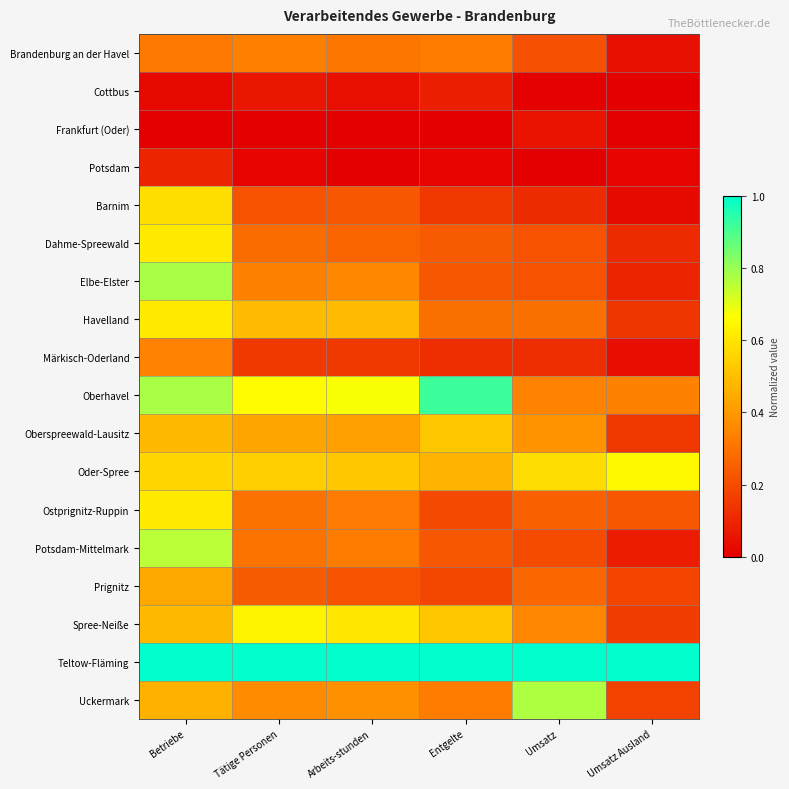

Reading left to right, list all the values displayed in this chart.

Brandenburg an der Havel: Betriebe=0.3	Tätige Personen=0.3	Arbeits-stunden=0.3	Entgelte=0.3	Umsatz=0.2	Umsatz Ausland=0.0
Cottbus: Betriebe=0.0	Tätige Personen=0.1	Arbeits-stunden=0.0	Entgelte=0.1	Umsatz=0.0	Umsatz Ausland=0.0
Frankfurt (Oder): Betriebe=0.0	Tätige Personen=0.0	Arbeits-stunden=0.0	Entgelte=0.0	Umsatz=0.1	Umsatz Ausland=0.0
Potsdam: Betriebe=0.1	Tätige Personen=0.0	Arbeits-stunden=0.0	Entgelte=0.0	Umsatz=0.0	Umsatz Ausland=0.0
Barnim: Betriebe=0.6	Tätige Personen=0.2	Arbeits-stunden=0.2	Entgelte=0.1	Umsatz=0.1	Umsatz Ausland=0.0
Dahme-Spreewald: Betriebe=0.6	Tätige Personen=0.3	Arbeits-stunden=0.3	Entgelte=0.2	Umsatz=0.2	Umsatz Ausland=0.1
Elbe-Elster: Betriebe=0.8	Tätige Personen=0.3	Arbeits-stunden=0.4	Entgelte=0.2	Umsatz=0.2	Umsatz Ausland=0.1
Havelland: Betriebe=0.6	Tätige Personen=0.5	Arbeits-stunden=0.5	Entgelte=0.3	Umsatz=0.3	Umsatz Ausland=0.1
Märkisch-Oderland: Betriebe=0.3	Tätige Personen=0.2	Arbeits-stunden=0.2	Entgelte=0.1	Umsatz=0.1	Umsatz Ausland=0.0
Oberhavel: Betriebe=0.8	Tätige Personen=0.7	Arbeits-stunden=0.7	Entgelte=0.9	Umsatz=0.3	Umsatz Ausland=0.3
Oberspreewald-Lausitz: Betriebe=0.5	Tätige Personen=0.4	Arbeits-stunden=0.4	Entgelte=0.5	Umsatz=0.4	Umsatz Ausland=0.1
Oder-Spree: Betriebe=0.6	Tätige Personen=0.5	Arbeits-stunden=0.5	Entgelte=0.5	Umsatz=0.6	Umsatz Ausland=0.6
Ostprignitz-Ruppin: Betriebe=0.6	Tätige Personen=0.3	Arbeits-stunden=0.3	Entgelte=0.2	Umsatz=0.3	Umsatz Ausland=0.2
Potsdam-Mittelmark: Betriebe=0.8	Tätige Personen=0.3	Arbeits-stunden=0.3	Entgelte=0.2	Umsatz=0.2	Umsatz Ausland=0.1
Prignitz: Betriebe=0.4	Tätige Personen=0.2	Arbeits-stunden=0.2	Entgelte=0.2	Umsatz=0.3	Umsatz Ausland=0.2
Spree-Neiße: Betriebe=0.5	Tätige Personen=0.6	Arbeits-stunden=0.6	Entgelte=0.5	Umsatz=0.4	Umsatz Ausland=0.2
Teltow-Fläming: Betriebe=1.0	Tätige Personen=1.0	Arbeits-stunden=1.0	Entgelte=1.0	Umsatz=1.0	Umsatz Ausland=1.0
Uckermark: Betriebe=0.5	Tätige Personen=0.4	Arbeits-stunden=0.4	Entgelte=0.3	Umsatz=0.8	Umsatz Ausland=0.2